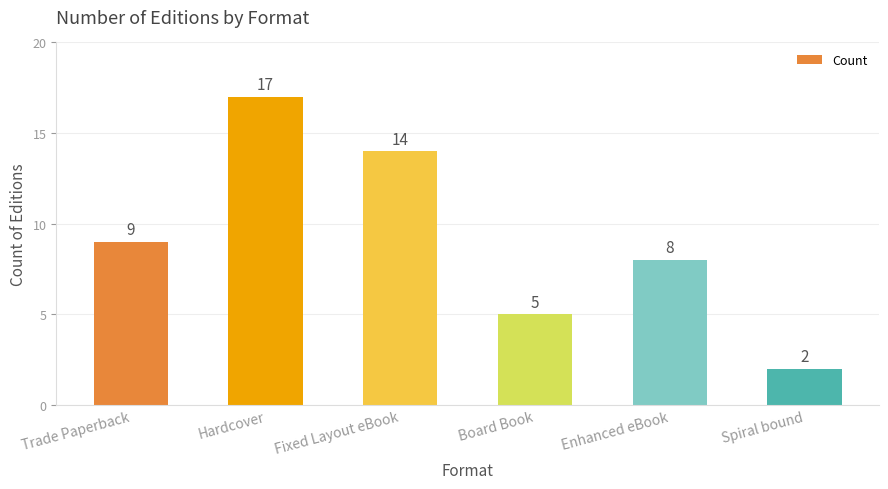

How many series are shown in this chart?

1